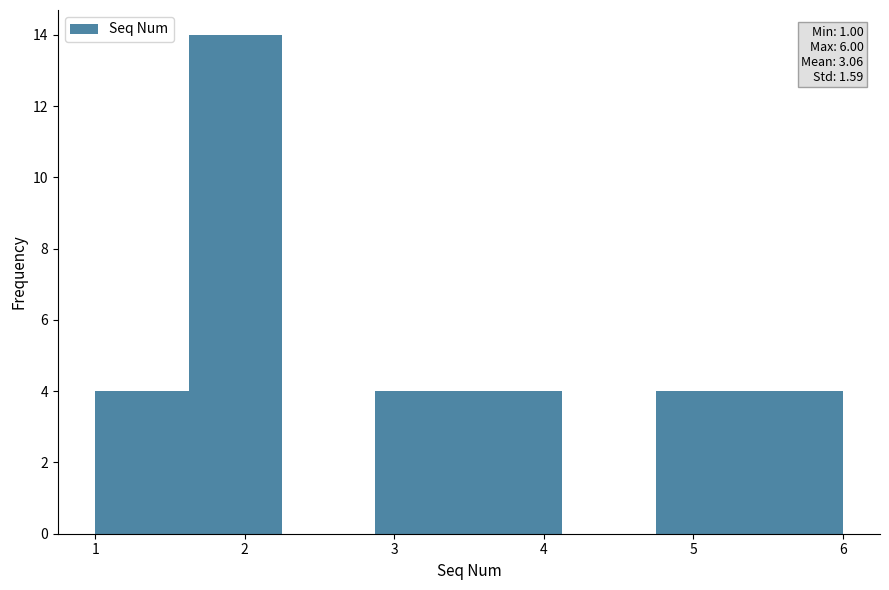

Over which range of the x-axis is the bar tallest?

1.6 to 2.3